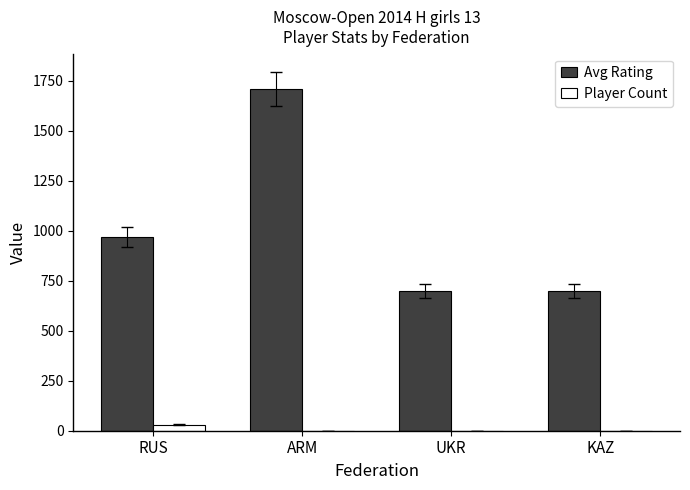

Read the Avg Rating value at RUS.

968